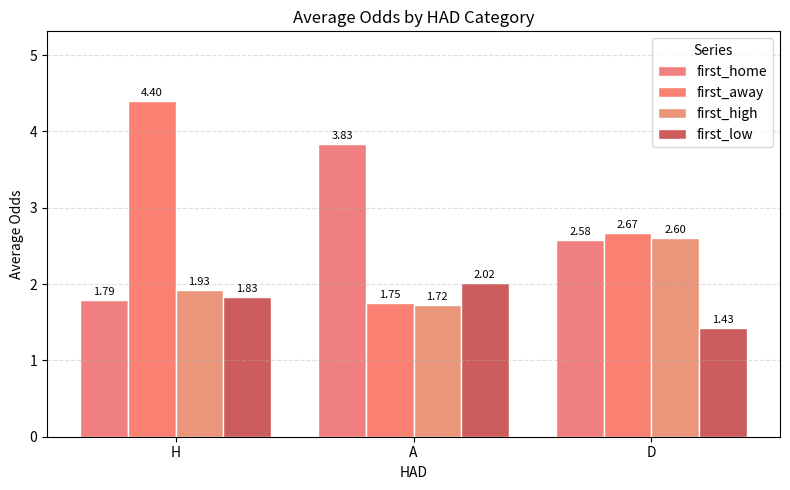

How many categories are shown in the chart?

3